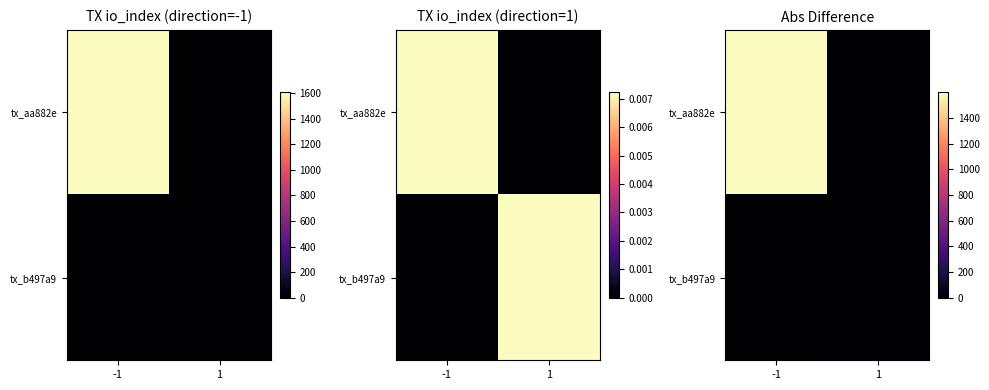

How many distinct data groups are displayed?

2